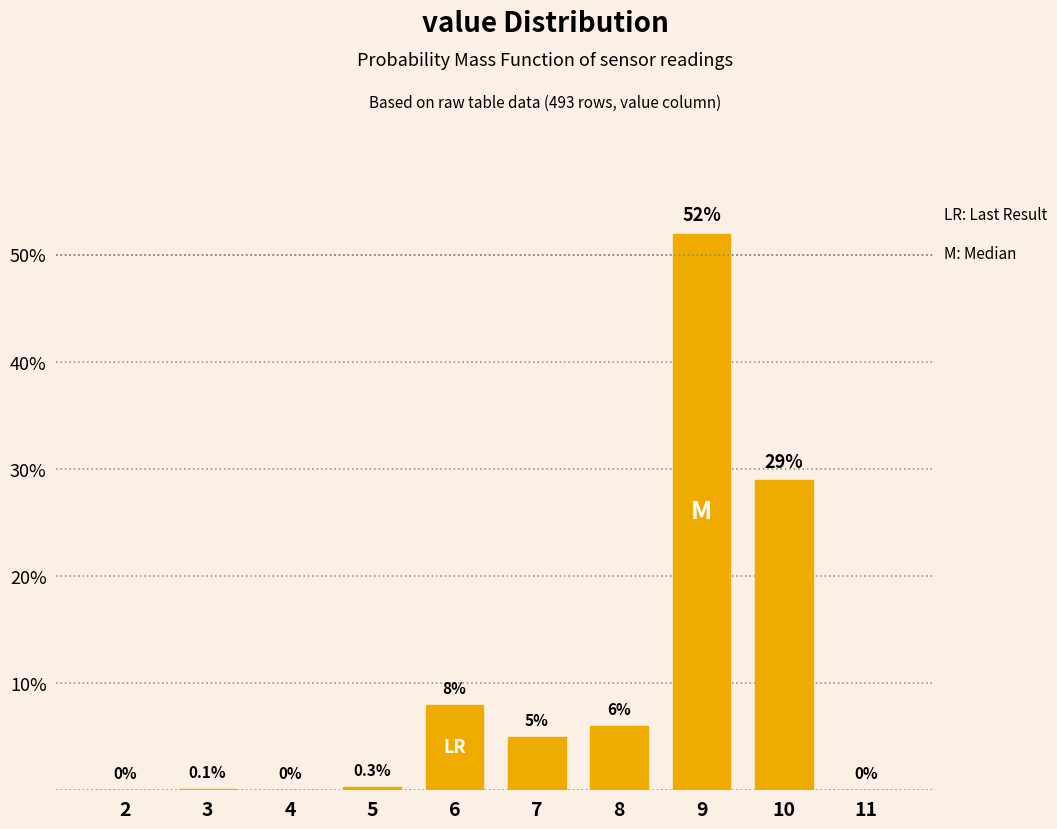

Reading left to right, list all the values displayed in this chart.

2=0.0	3=0.1	4=0.0	5=0.3	6=8.0	7=5.0	8=6.0	9=52.0	10=29.0	11=0.0